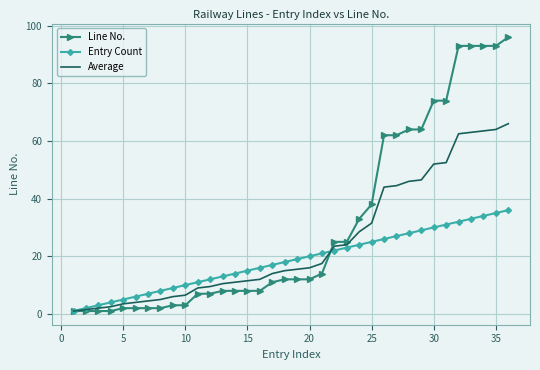

List the series in order of their peak value, highest first.

Line No., Average, Entry Count